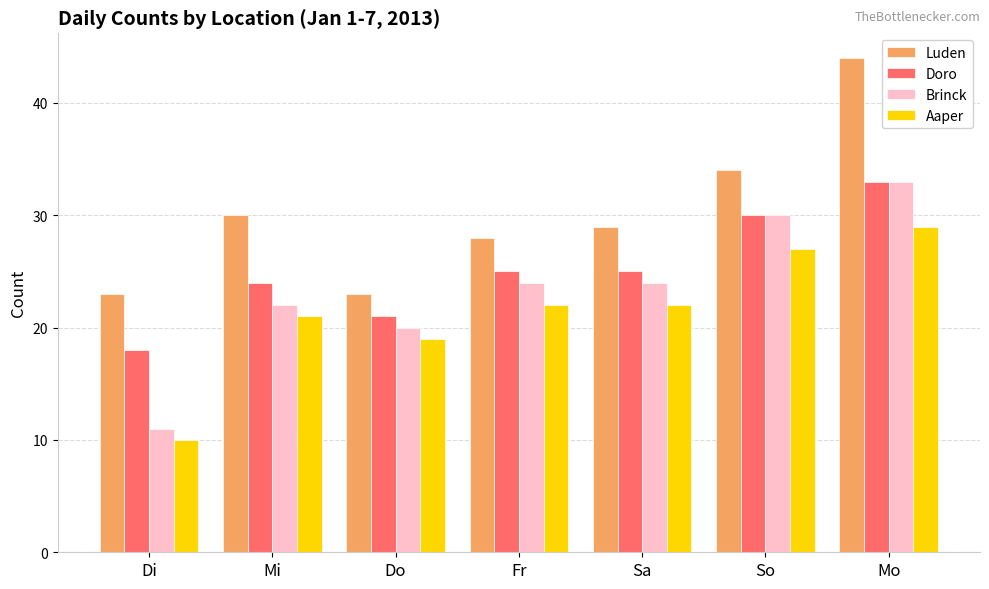

How many series are shown in this chart?

4